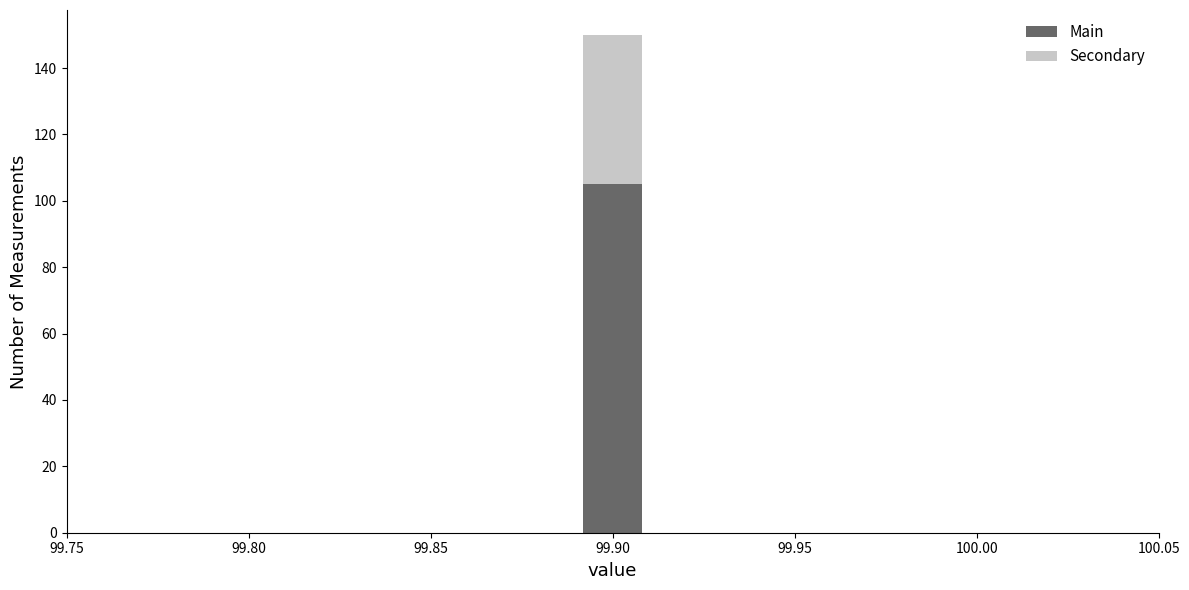

What is the total height of the stacked bar covering 99.89 to 99.91 on the x-axis? The values are not printed on the chart, so give them approximately, as read against the axis.

150